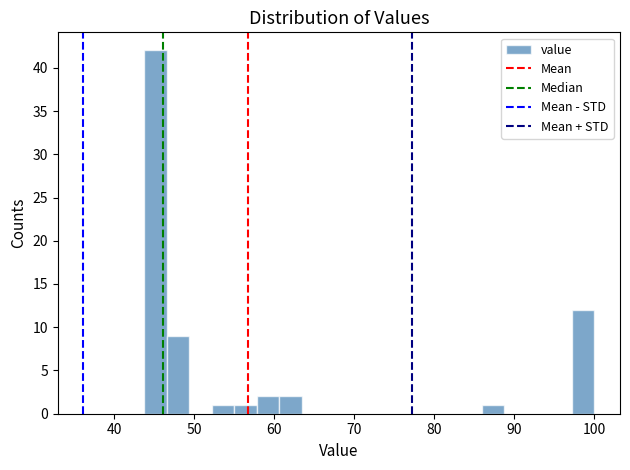

Read against the x-axis, roughly where is the centre of the tallest bar?

45